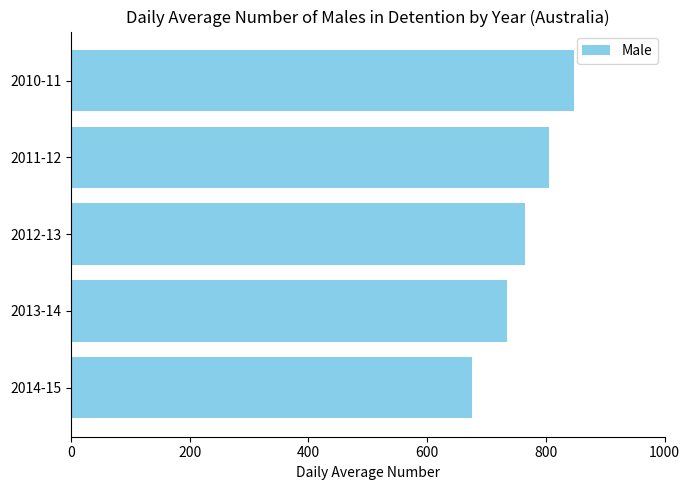

What is the average value?

766